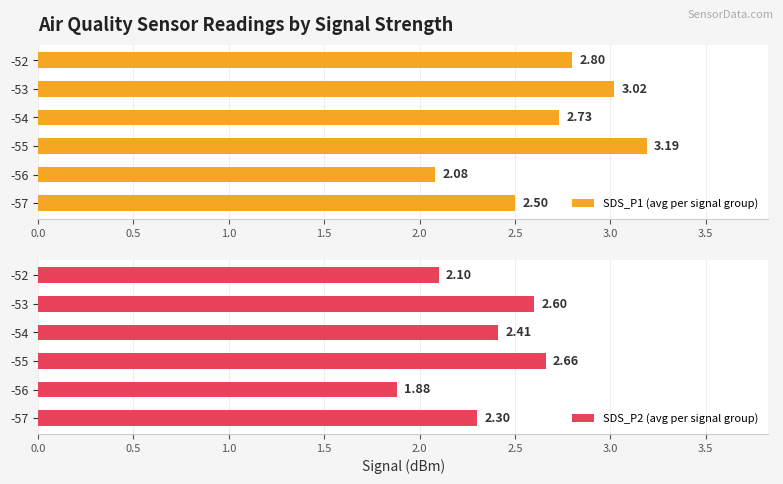

How many groups of bars are there?

6